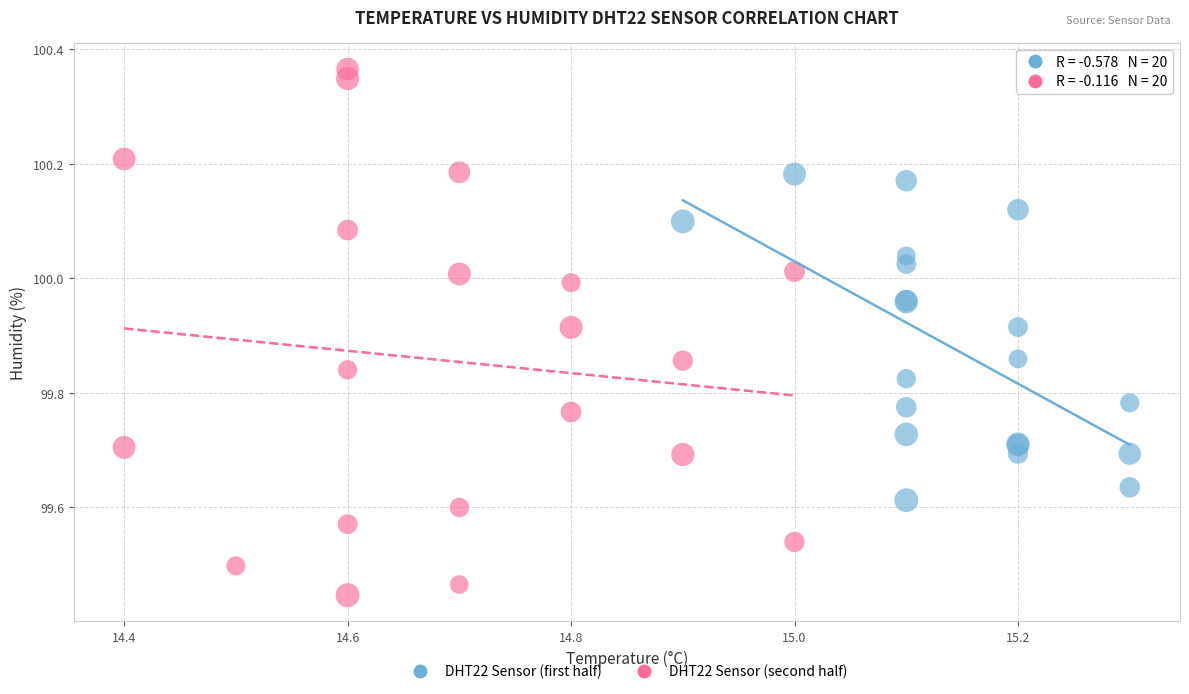

Which series contains the highest Y value?

DHT22 Sensor (second half)